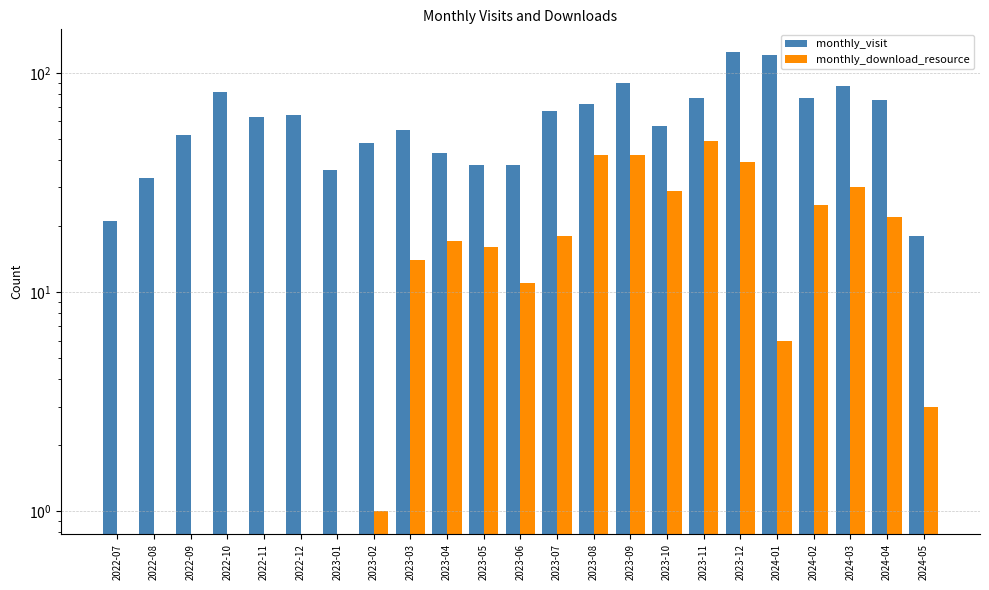

What is the difference between the maximum and second lowest values in the monthly_visit series?

103